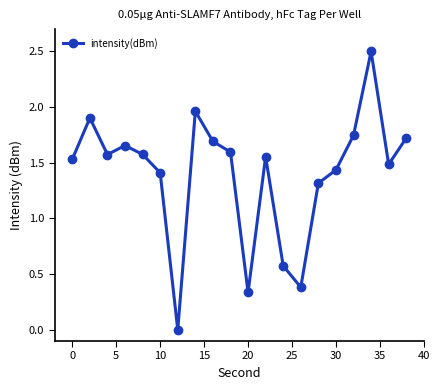

True or false: there are more than 0 points higher than both neighbors.

True